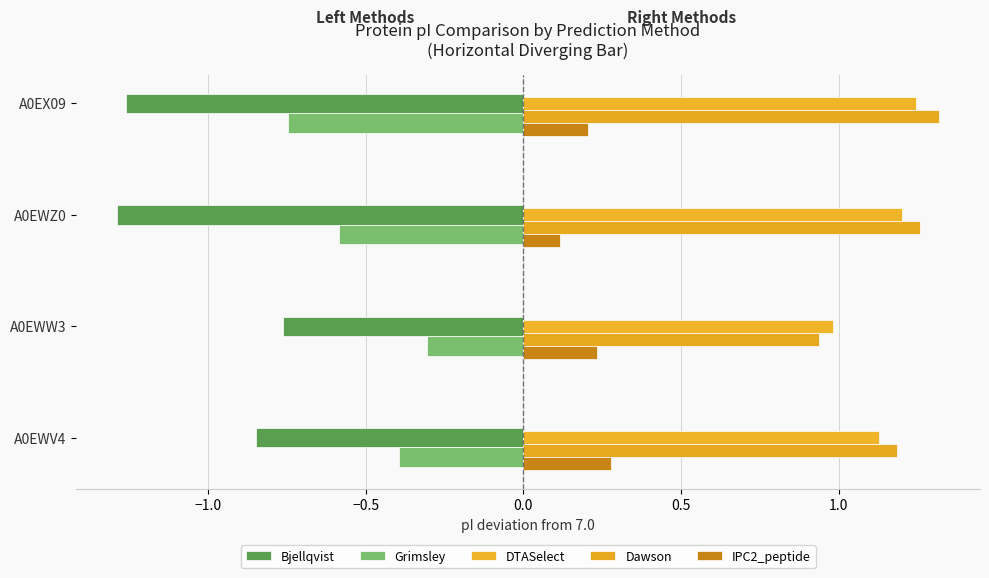

How many distinct data groups are displayed?

5